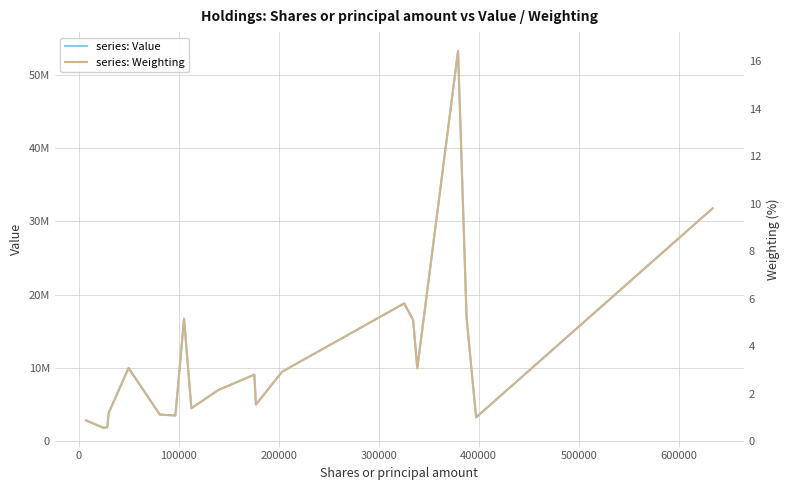

Which series has the largest total across all categories?

series: Value